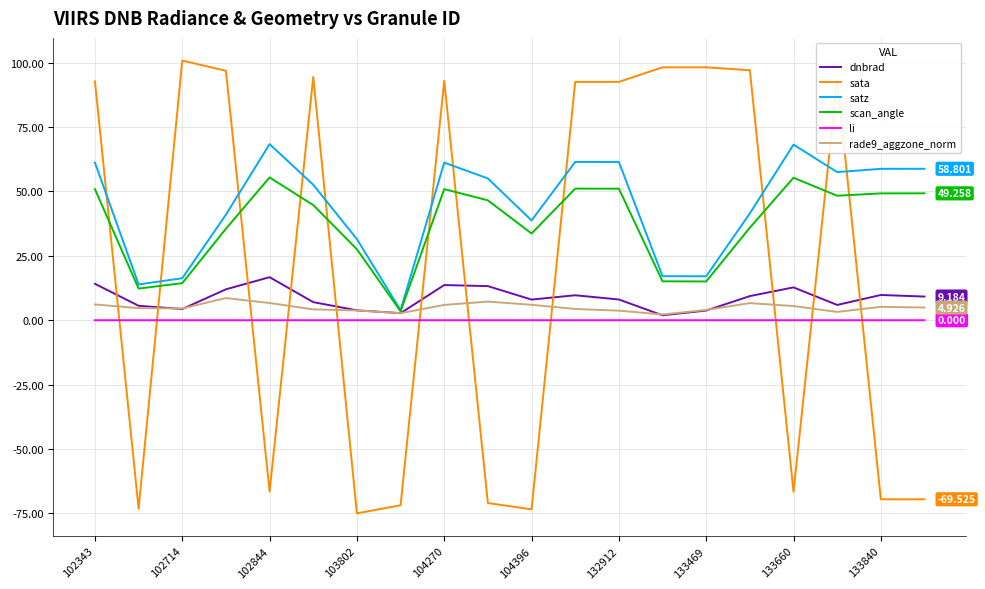

Which series has the largest range (max minus min)?

sata